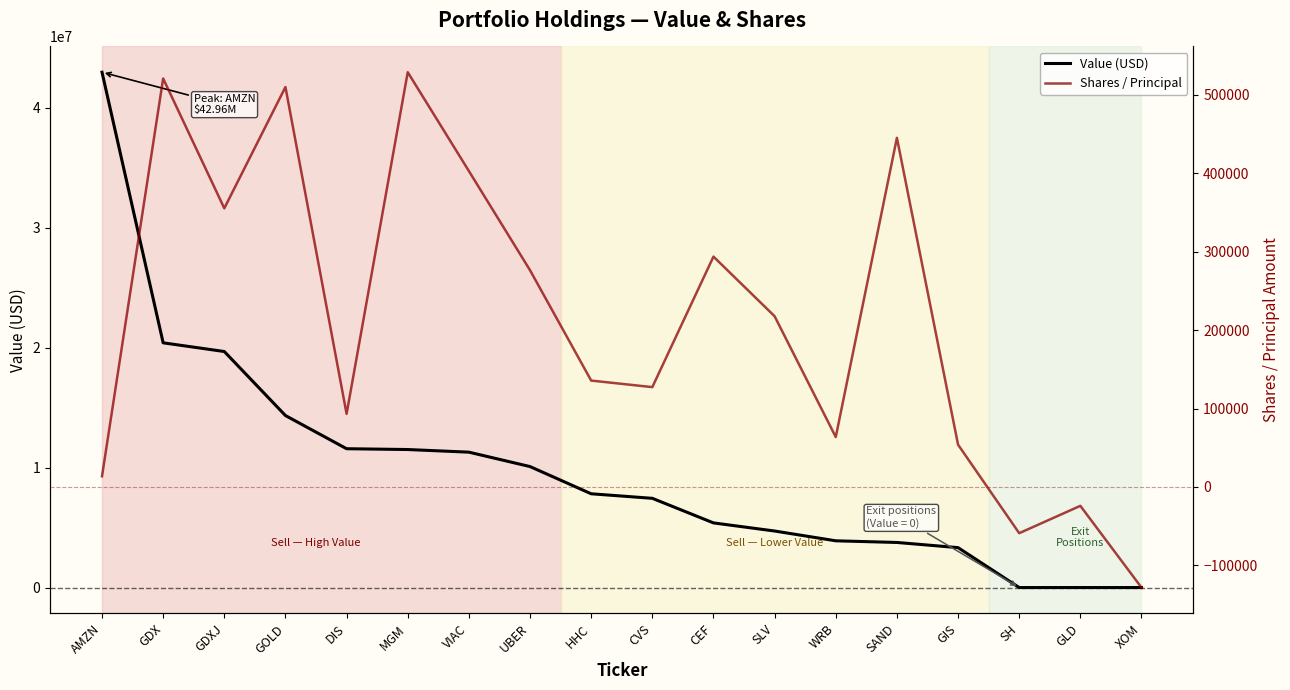

Reading left to right, transcribe all the data shown in this chart.

Value (USD): AMZN=42955000	GDX=20399000	GDXJ=19674000	GOLD=14337000	DIS=11572000	MGM=11504000	VIAC=11285000	UBER=10083000	HHC=7816000	CVS=7437000	CEF=5388000	SLV=4712000	WRB=3896000	SAND=3758000	GIS=3327000	SH=0	GLD=0	XOM=0
Shares / Principal: AMZN=13642	GDX=520910	GDXJ=355383	GOLD=510026	DIS=93264	MGM=528935	VIAC=402893	UBER=276395	HHC=135696	CVS=127338	CEF=293778	SLV=217736	WRB=63707	SAND=445267	GIS=53943	SH=-58934	GLD=-24063	XOM=-128247